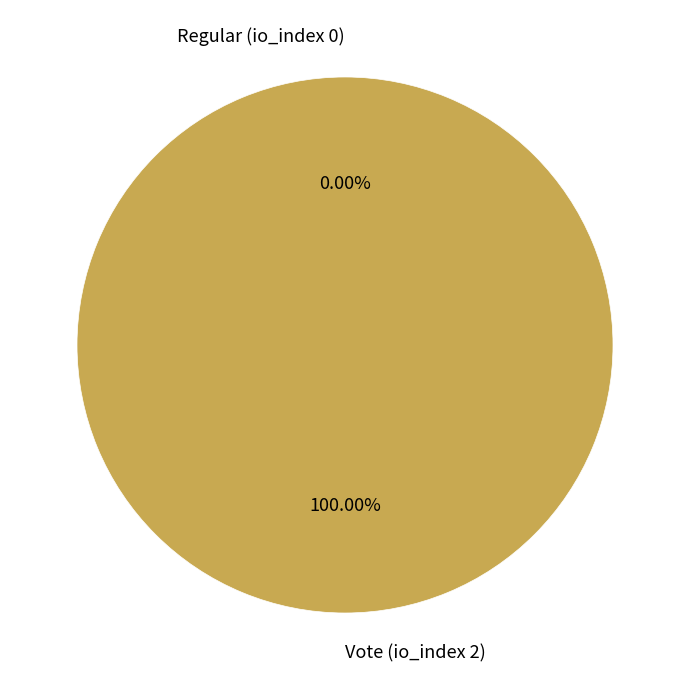

To the nearest percent, what is the difference between the largest and smallest slice percentages?

100%